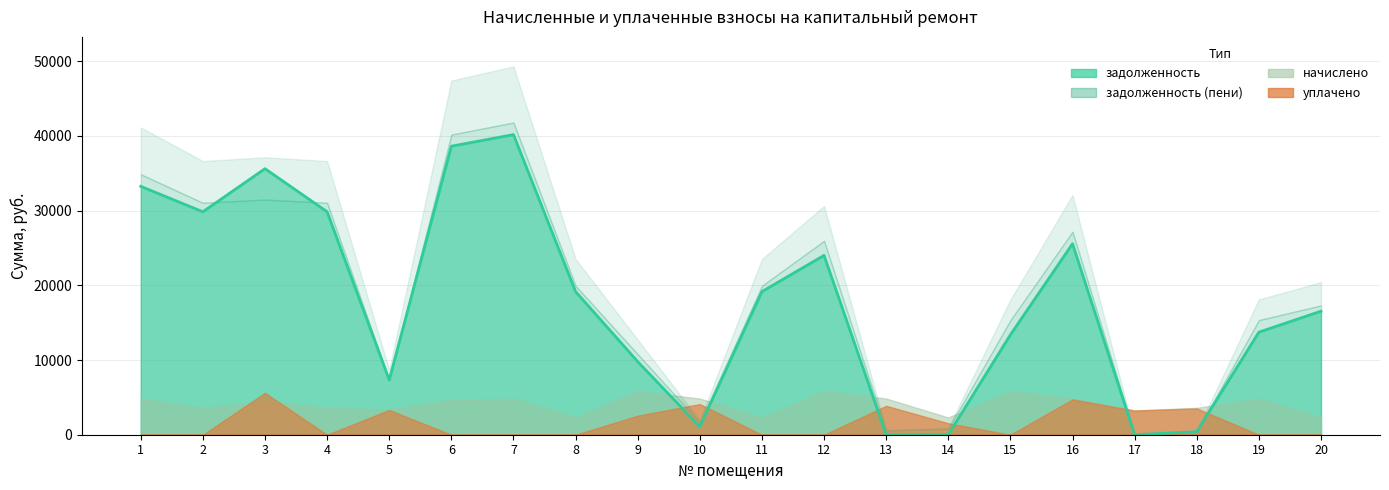

Which has a higher value, 9 or 4?

4